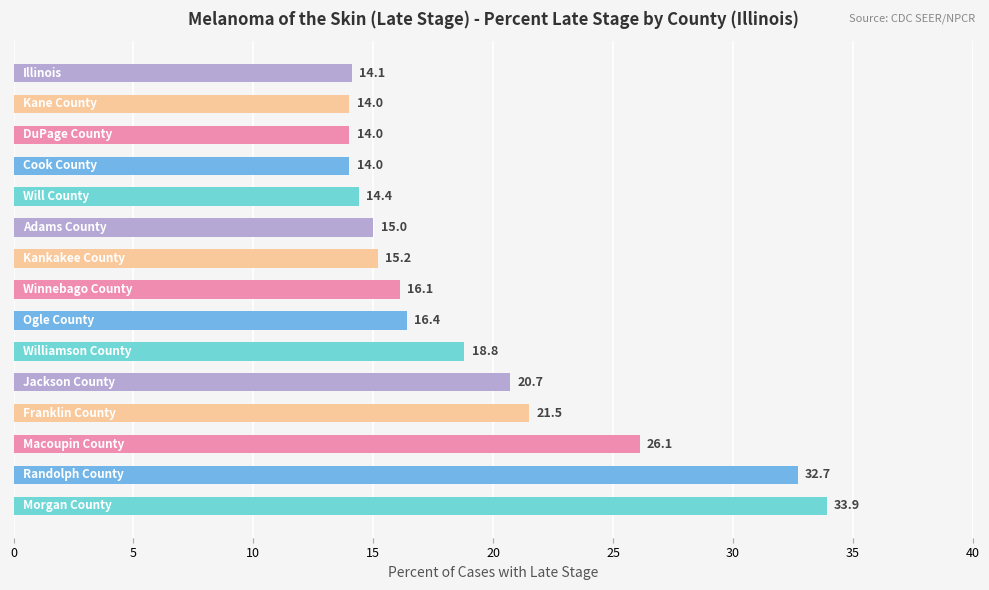

How many series are shown in this chart?

1